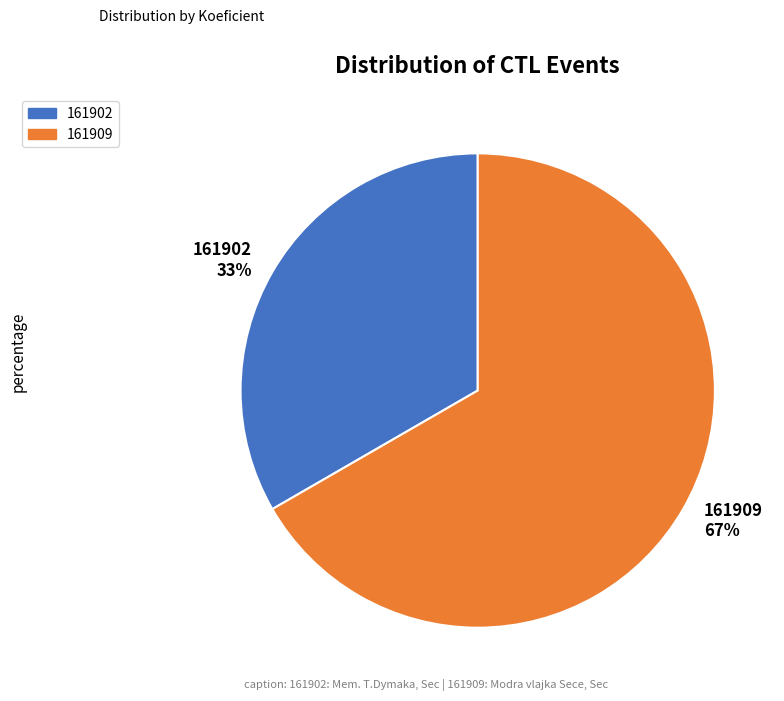

To the nearest percent, what portion does 161902 represent?

33%